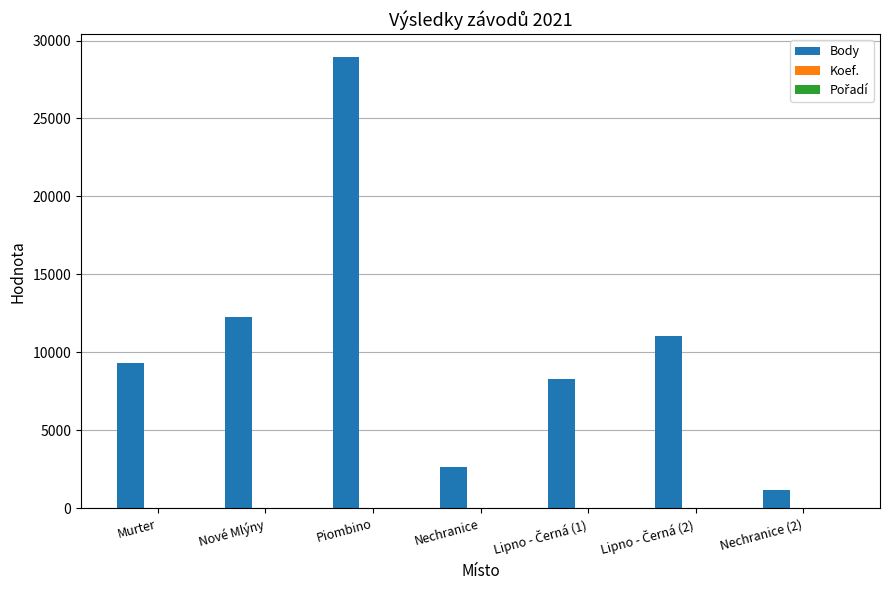

Which series has the largest total across all categories?

Body